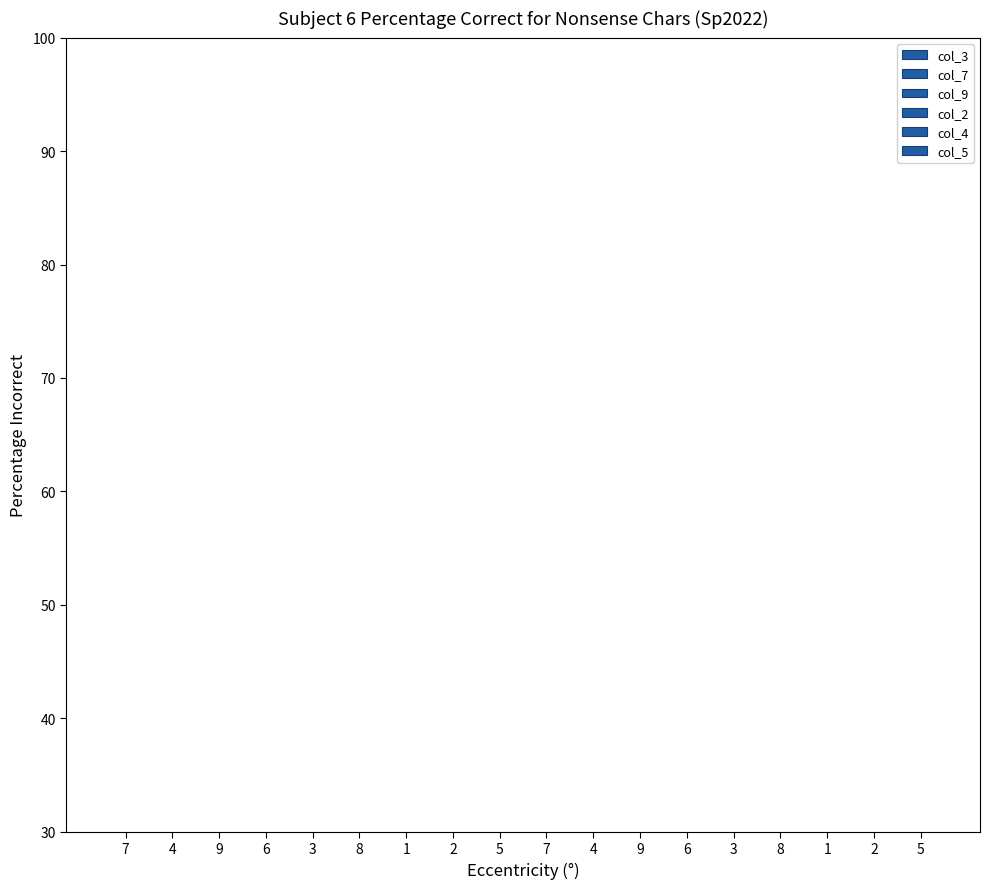

Rank the series at 9 from highest to lowest value.

col_7, col_9, col_3, col_2, col_4, col_5